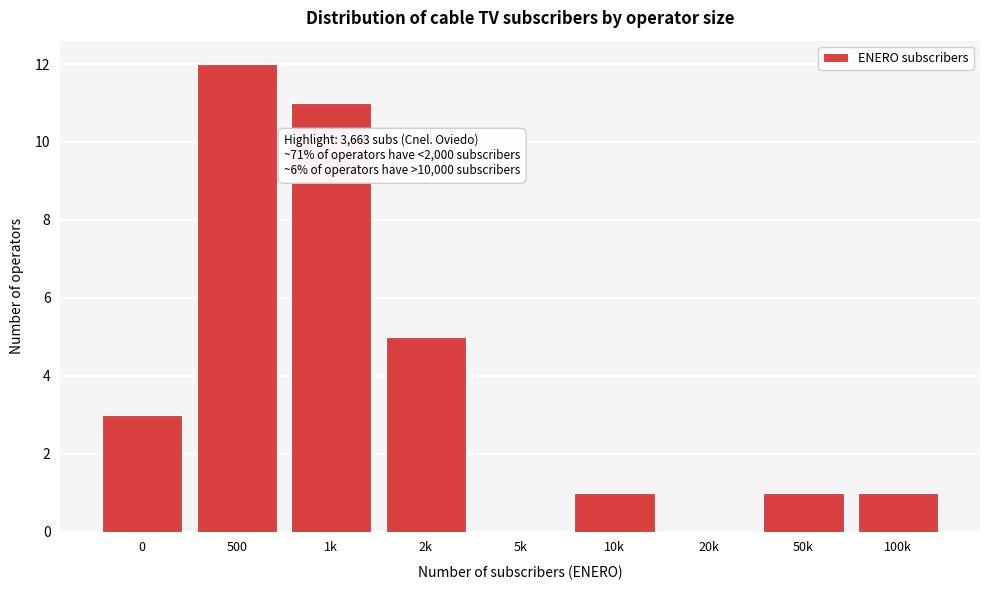

Reading left to right, extract all data points from this chart.

0=3	500=12	1k=11	2k=5	5k=0	10k=1	20k=0	50k=1	100k=1